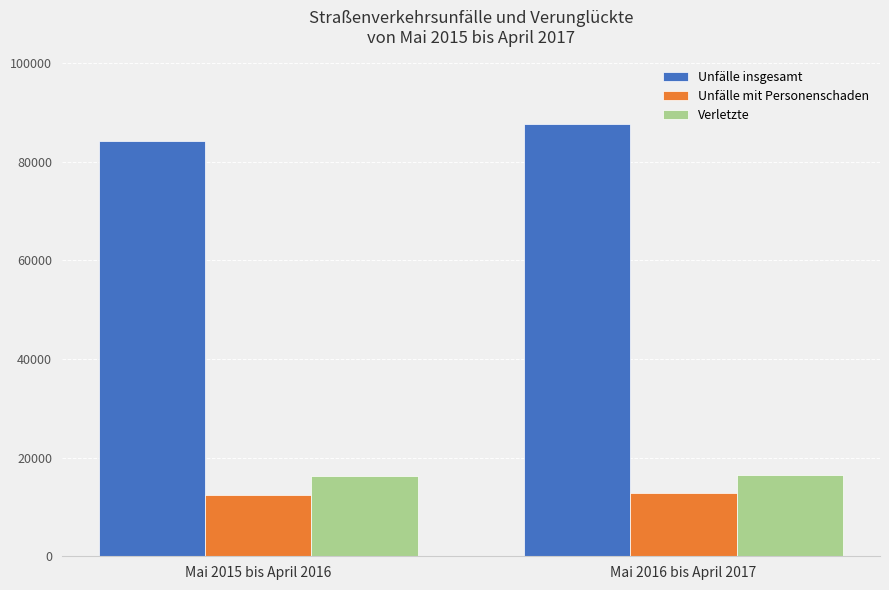

Are the bars horizontal?

No